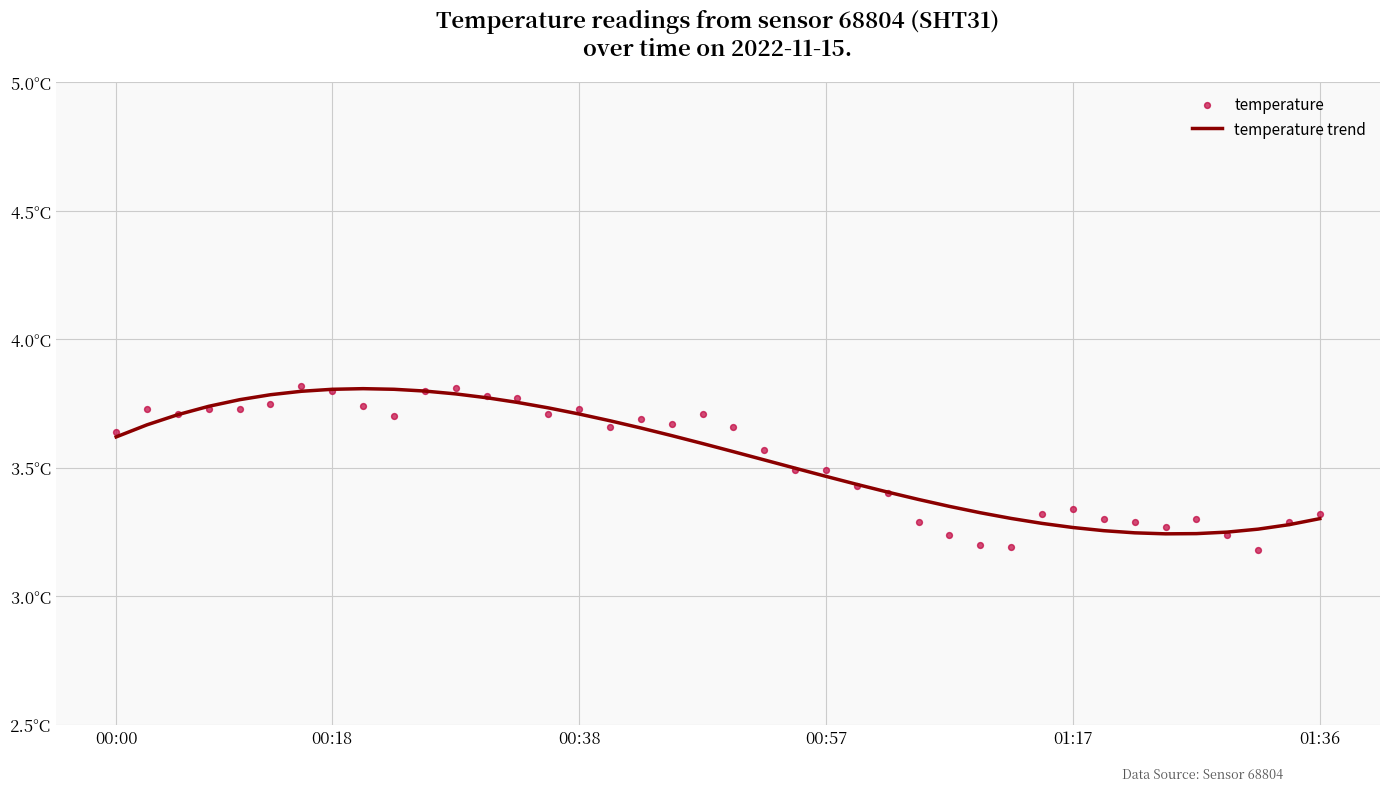

Which series contains the lowest Y value?

temperature